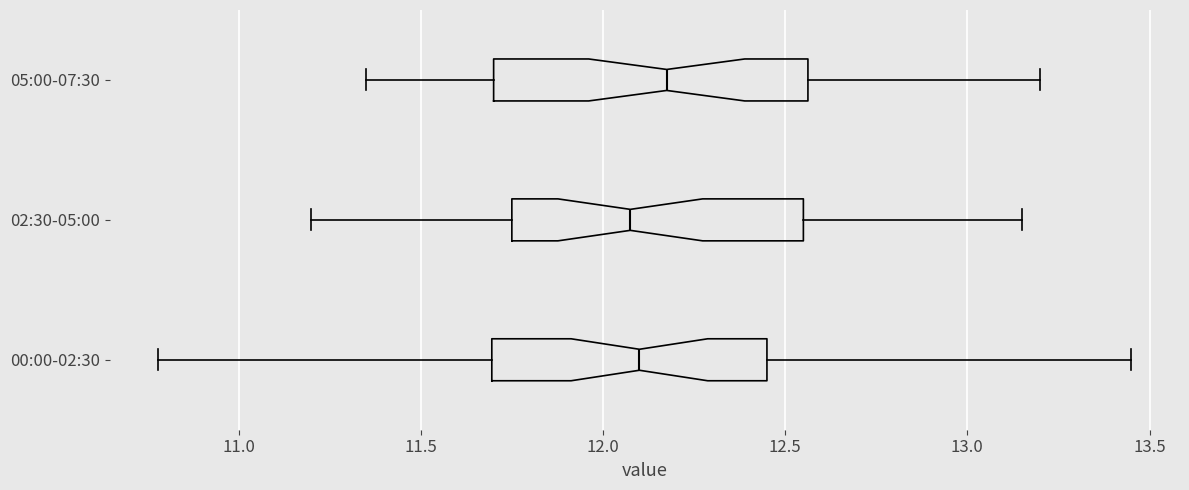

Comparing the boxes themselves (not the whiskers), which one is the widest?

05:00-07:30